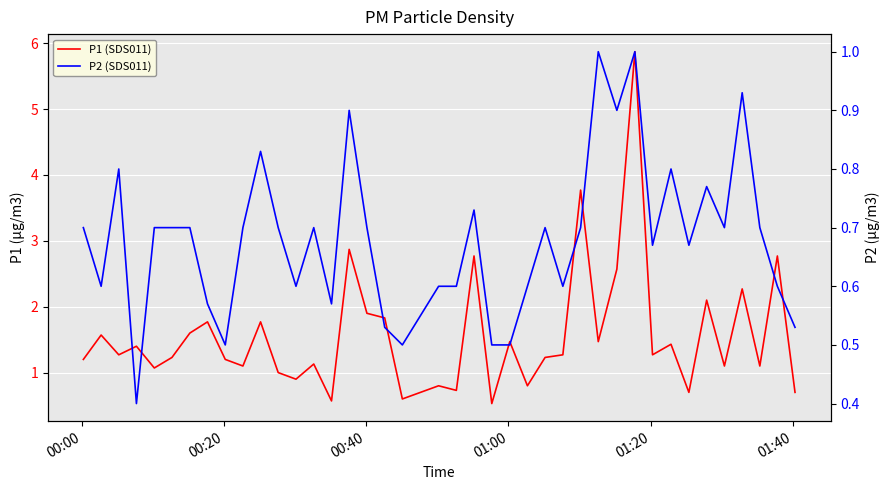

What is the minimum value for P2 (SDS011)?

0.4